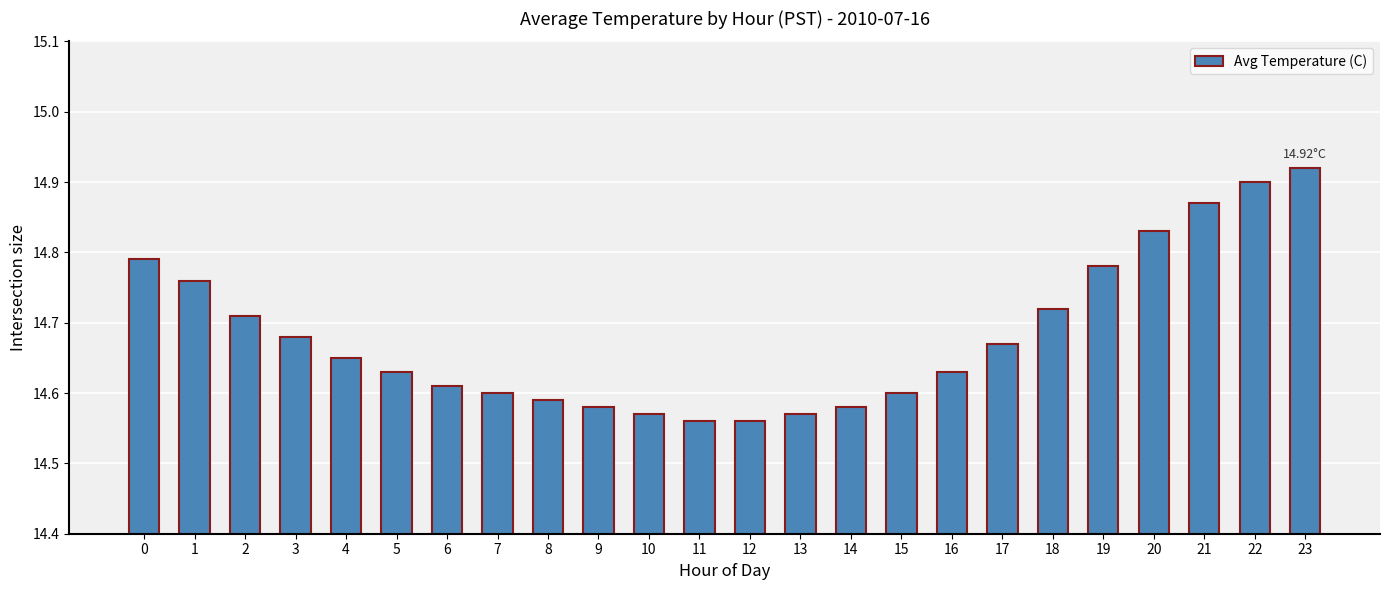

Which has a higher value, 18 or 17?

18